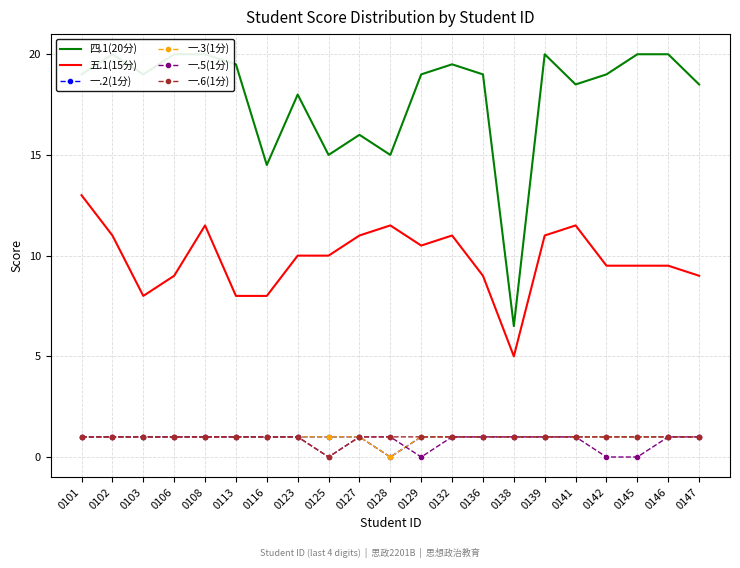

Count the number of data series in this chart.

6